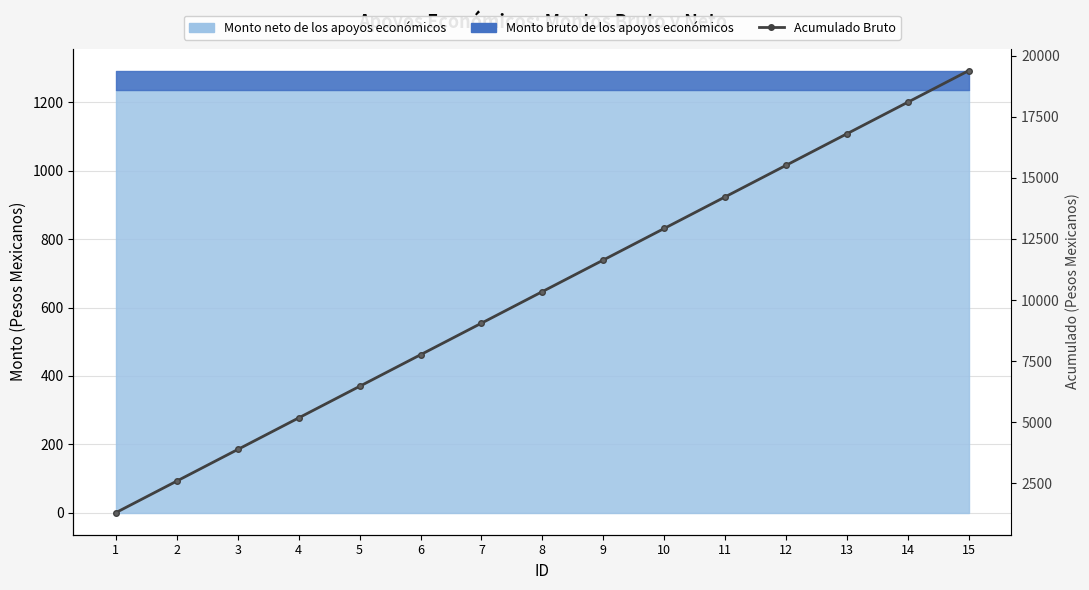

What is the change in value from 1 to 10?

+11636.1